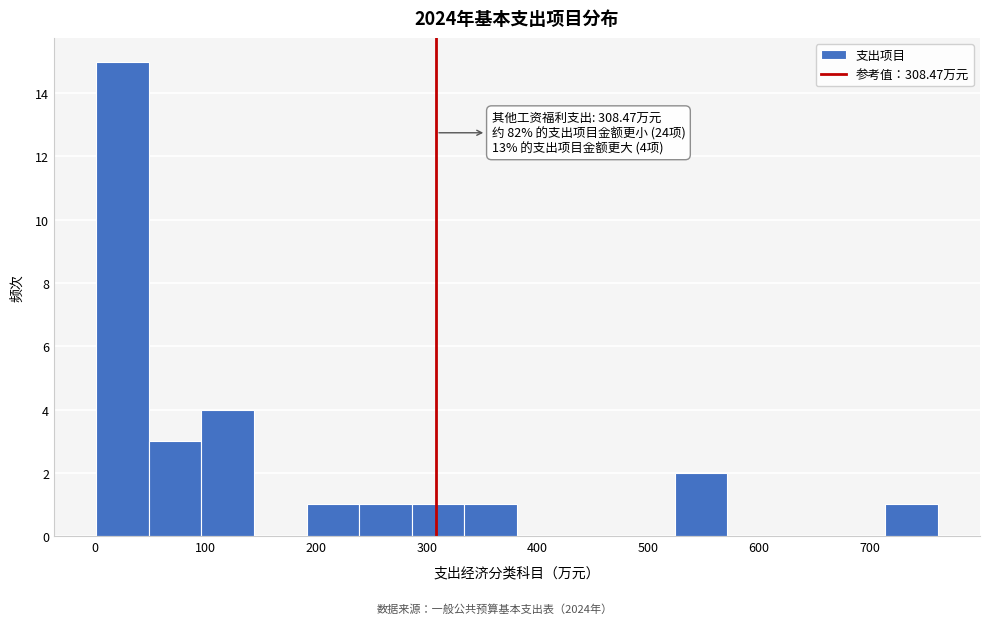

Over which range of the x-axis is the bar tallest?

0 to 50